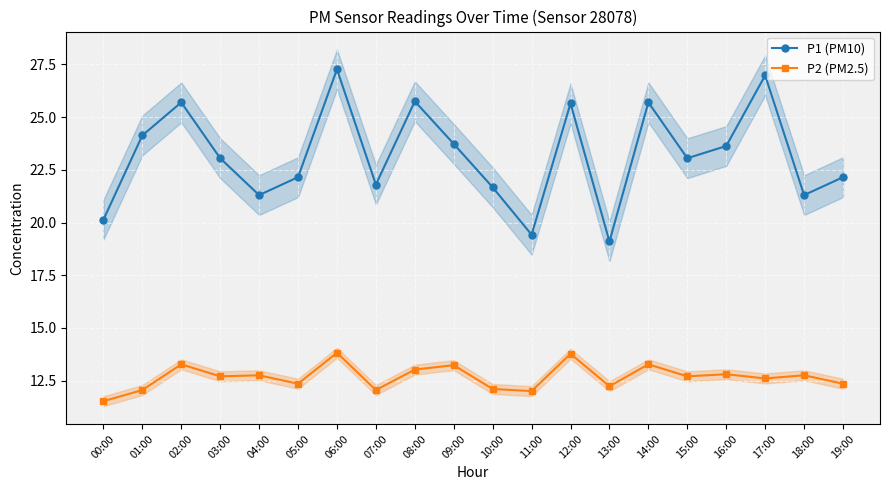

At which category is the sum across all series the highest?

06:00